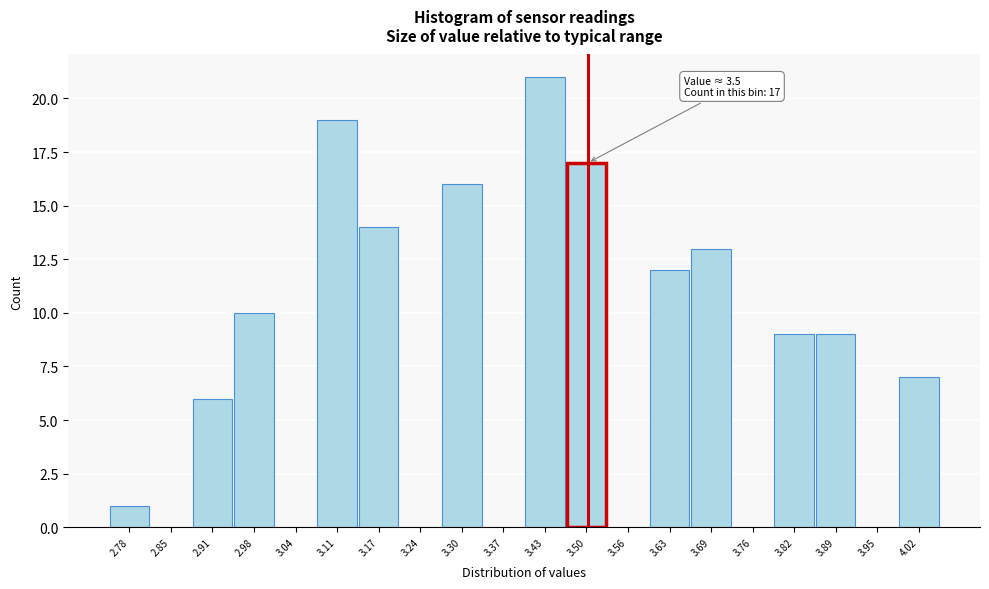

Which range on the x-axis has the tallest bar?

3.400 to 3.465